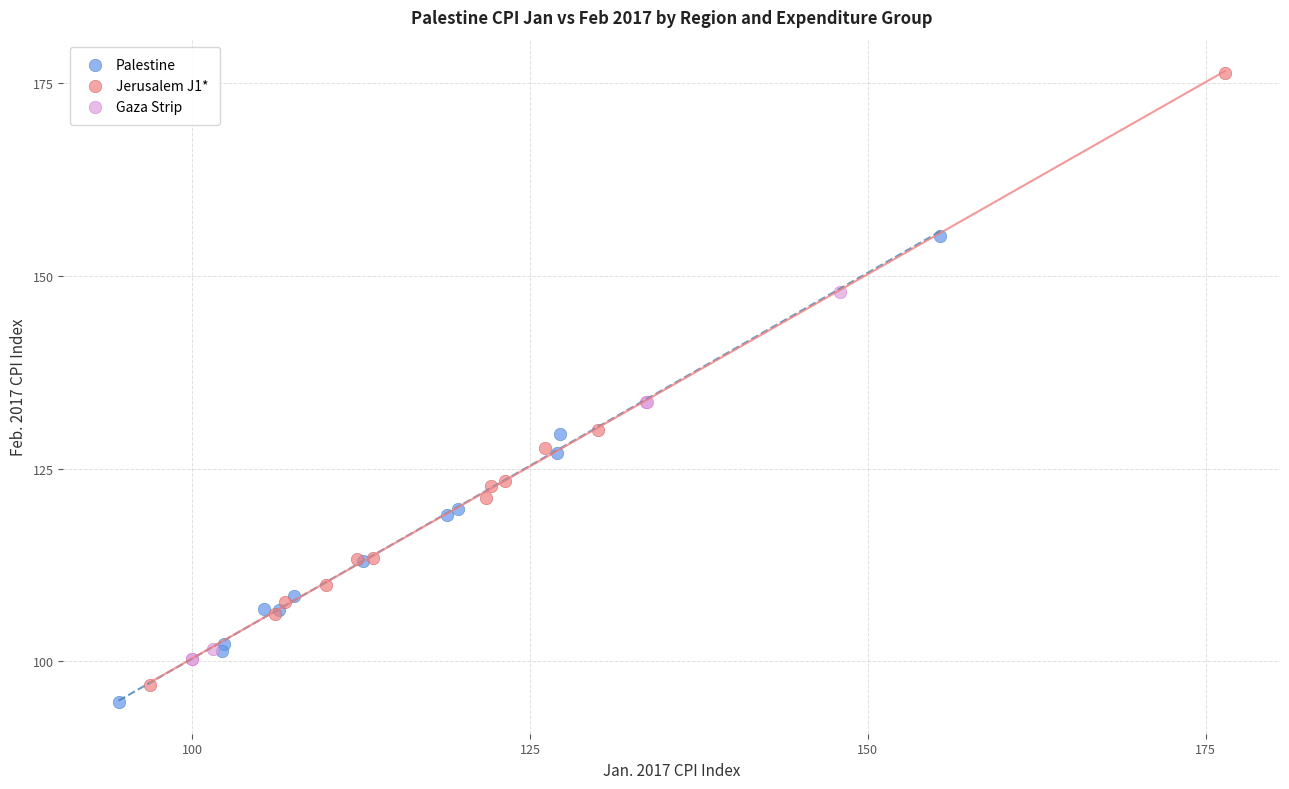

Which series has the largest Y range (max minus min)?

Jerusalem J1*